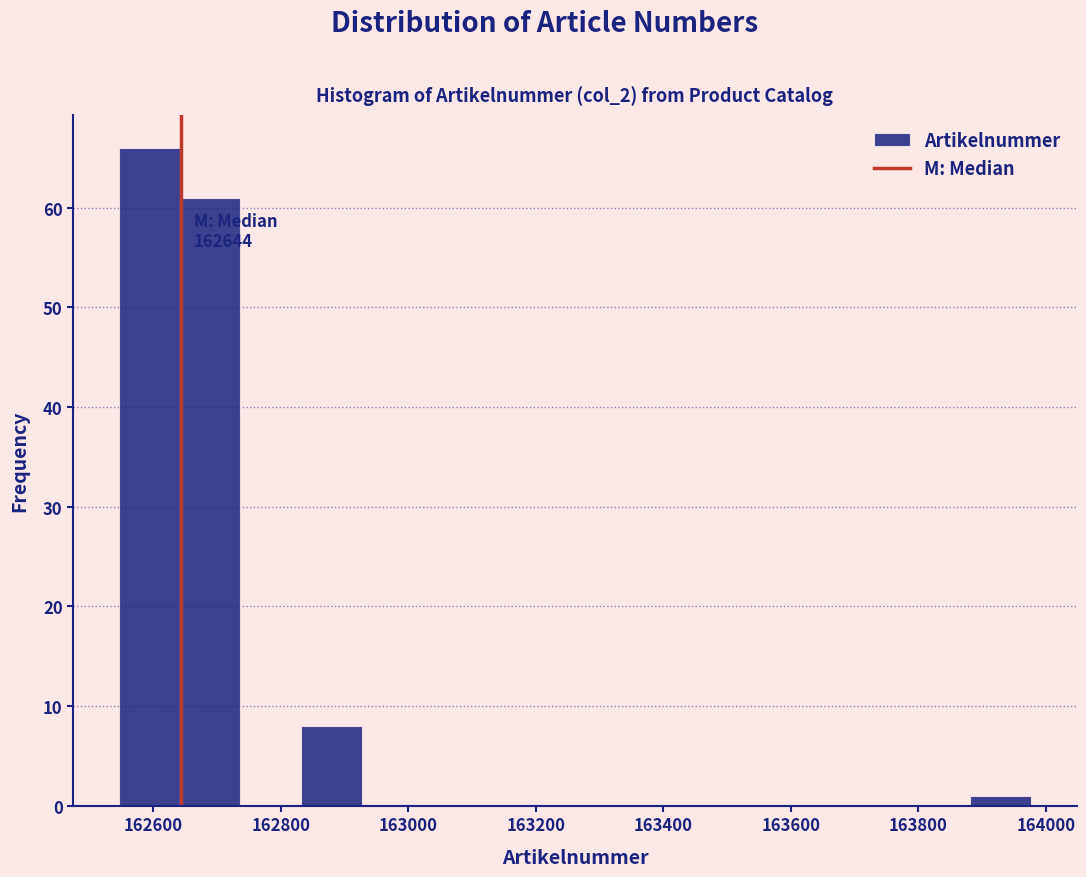

Which range on the x-axis has the tallest bar?

162540 to 162640